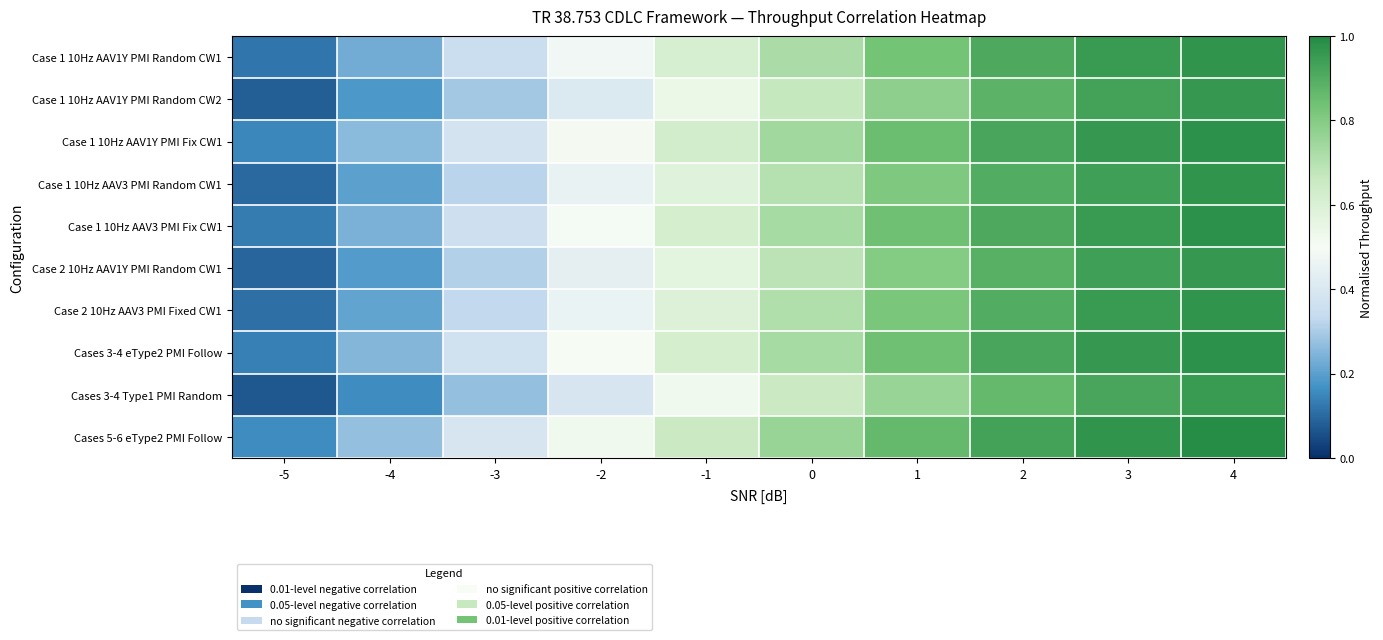

How many series are shown in this chart?

10